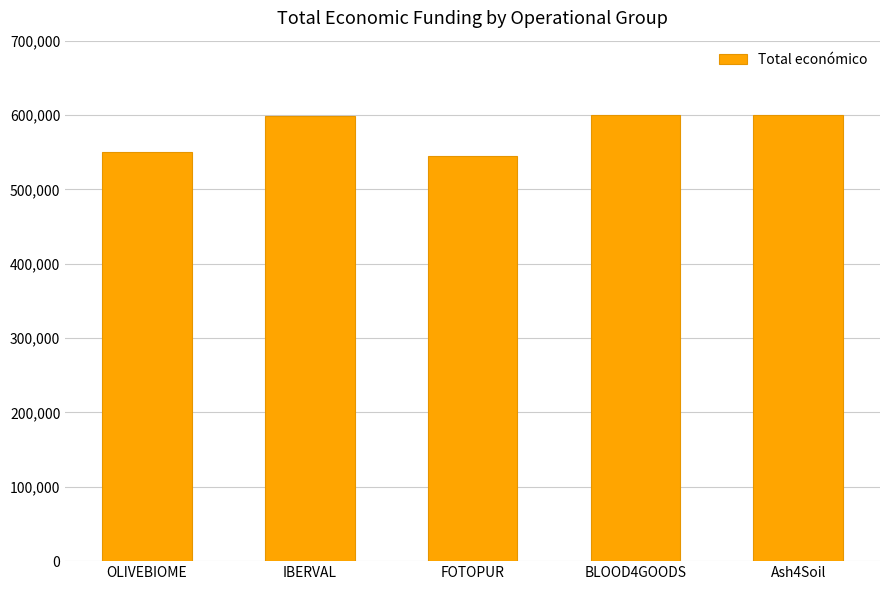

How many values are below 598303?

2